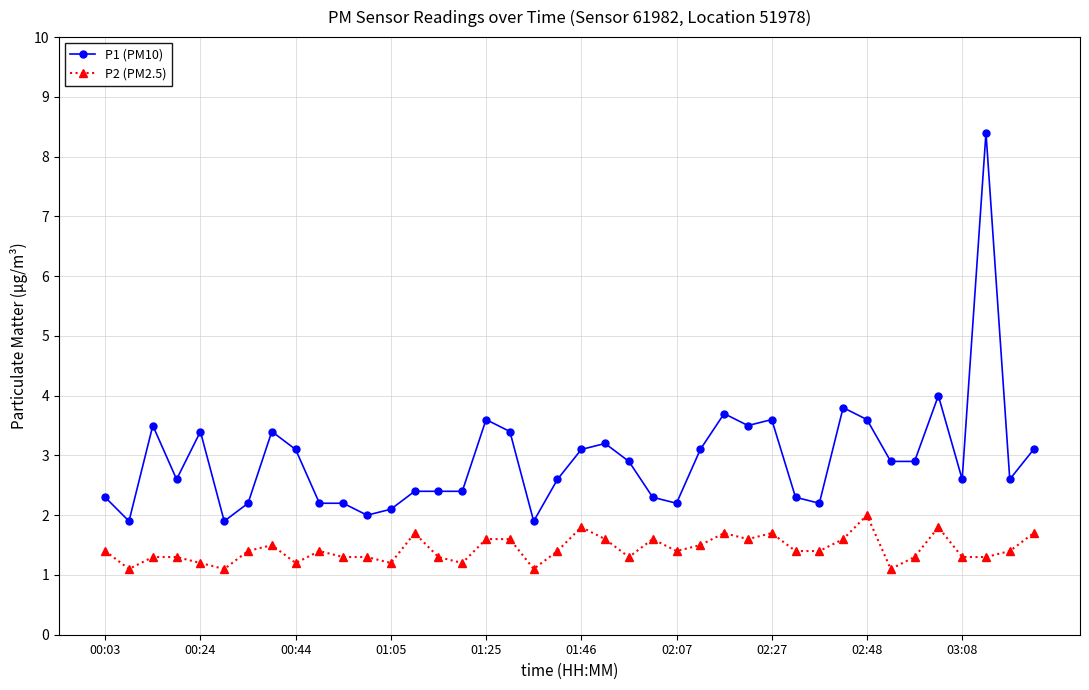

Which series has the widest spread of values?

P1 (PM10)